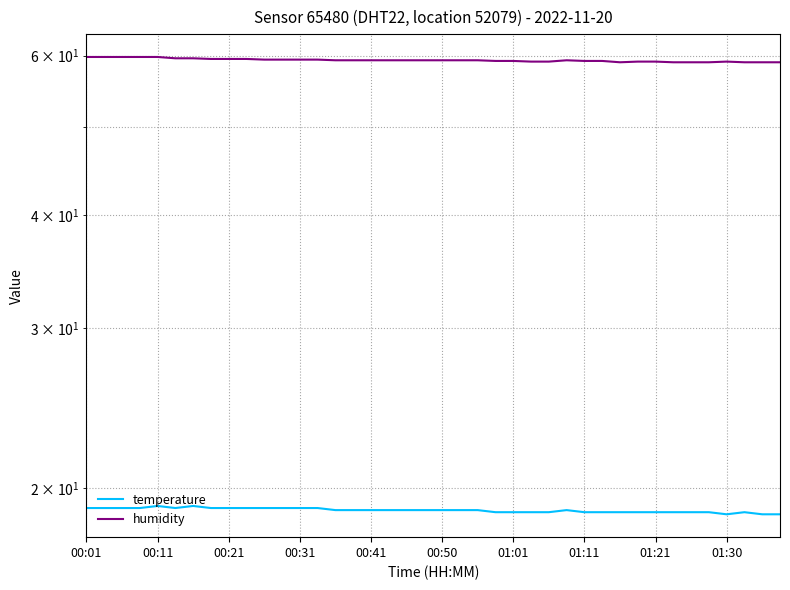

Does the chart display data point markers on the line(s)?

No